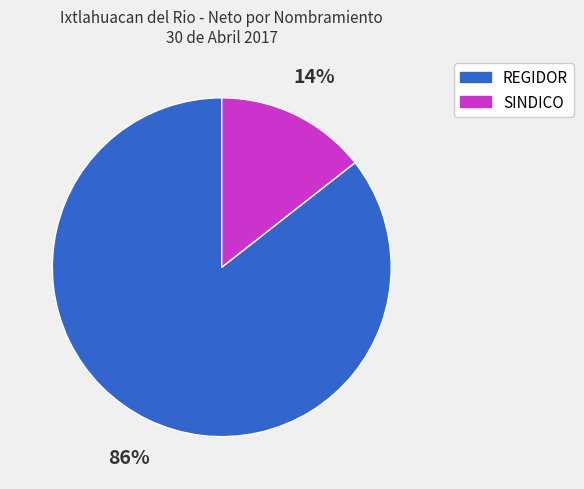

To the nearest percent, what is the average slice percentage?

50%